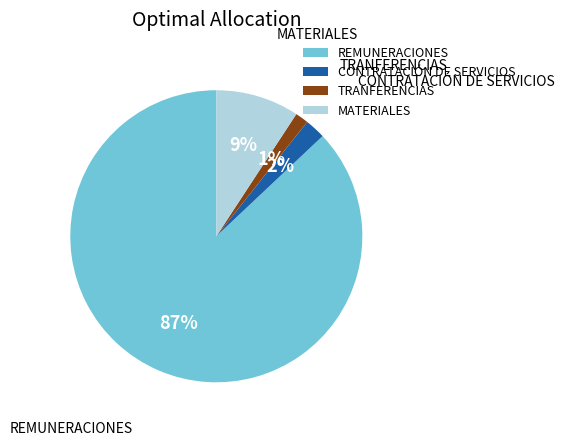

Between REMUNERACIONES and CONTRATACIÓN DE SERVICIOS, which is larger?

REMUNERACIONES